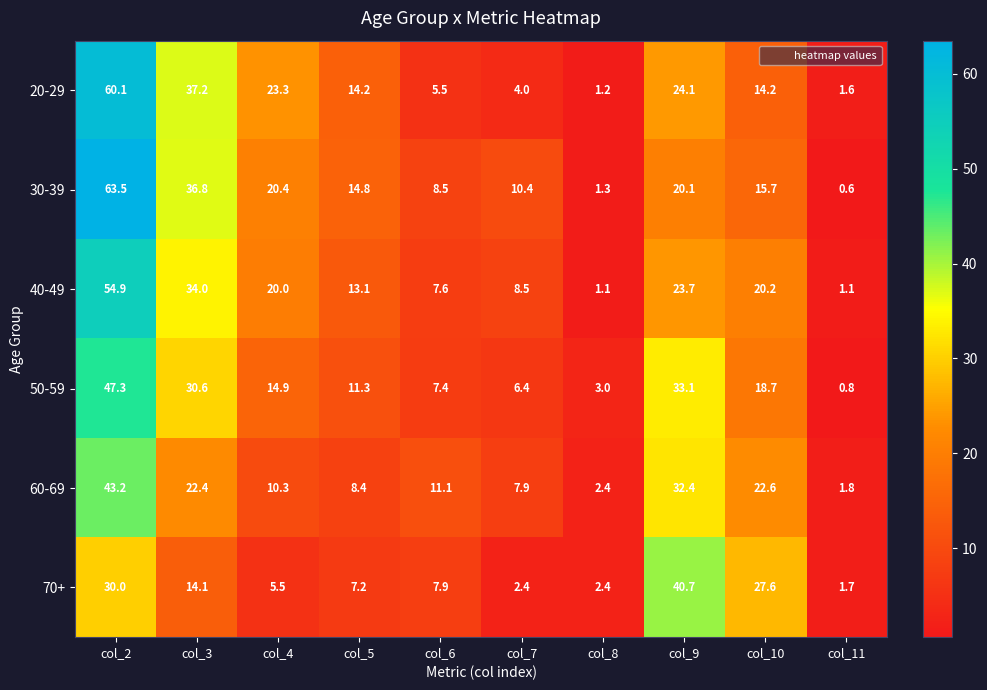

What is the greatest value displayed?

63.5